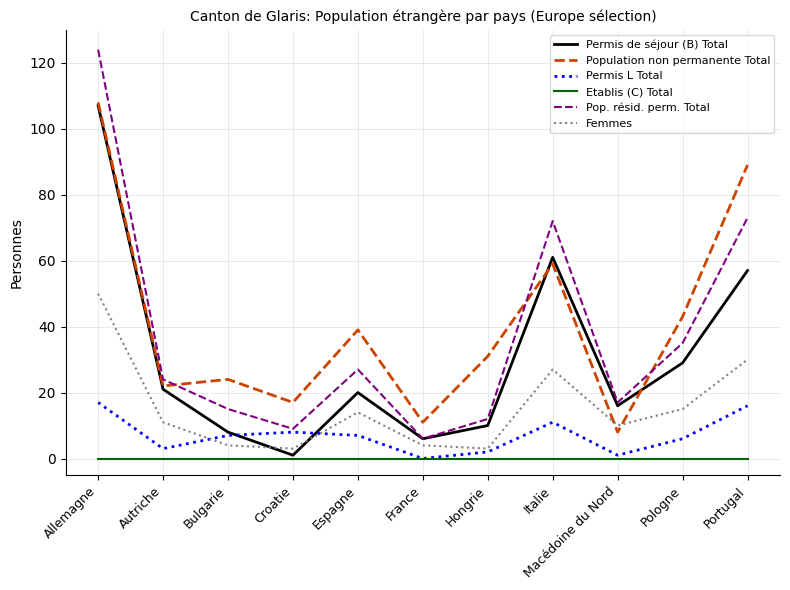

Reading left to right, transcribe all the data shown in this chart.

Permis de séjour (B) Total: 107	21	8	1	20	6	10	61	16	29	57
Population non permanente Total: 108	22	24	17	39	11	31	59	8	43	89
Permis L Total: 17	3	7	8	7	0	2	11	1	6	16
Etablis (C) Total: 0	0	0	0	0	0	0	0	0	0	0
Pop. résid. perm. Total: 124	24	15	9	27	6	12	72	17	35	73
Femmes: 50	11	4	3	14	4	3	27	10	15	30